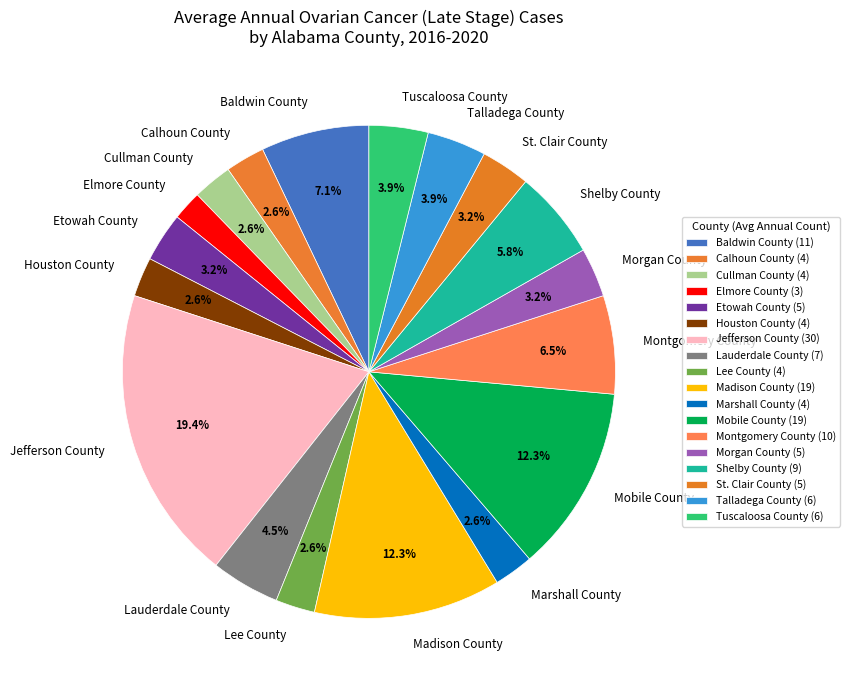

To the nearest percent, what is the difference between the largest and smallest slice percentages?

17%